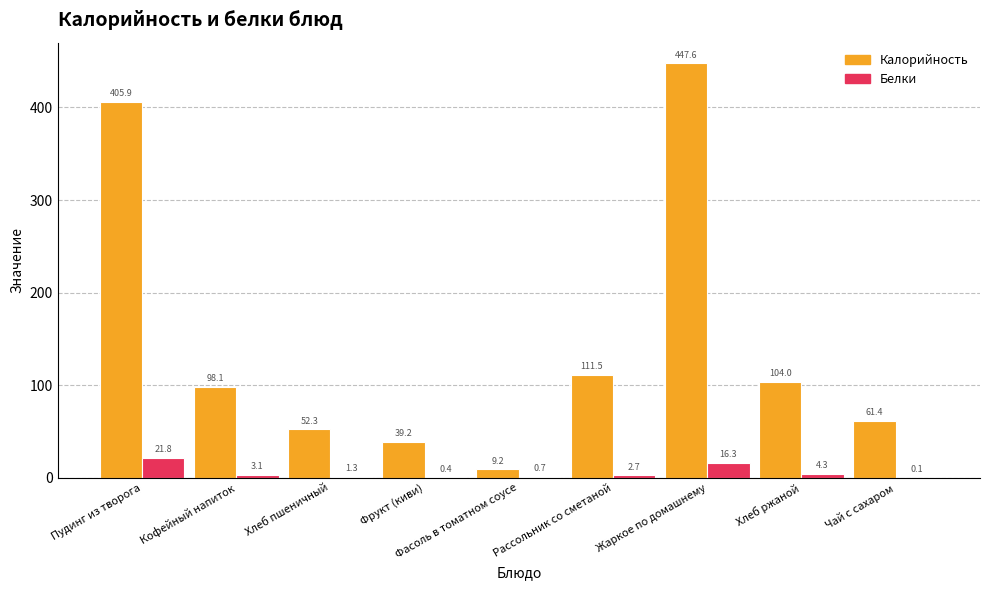

Which series changed the most between Кофейный напиток and Жаркое по домашнему?

Калорийность